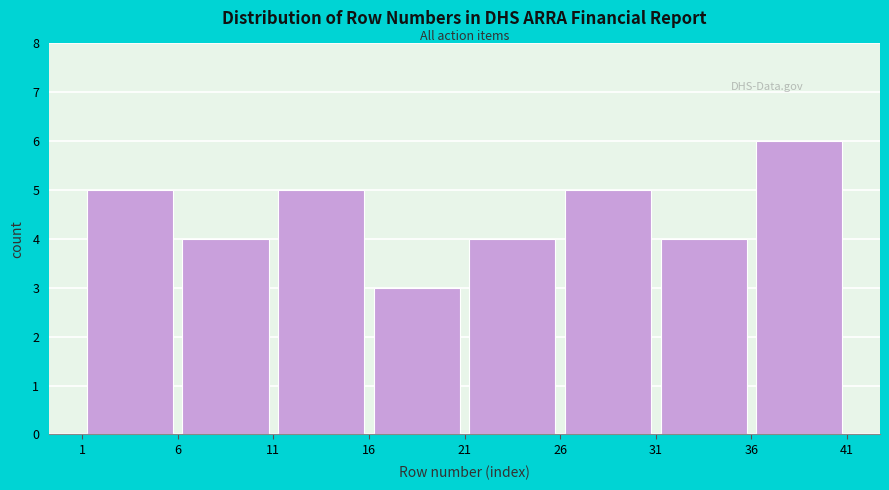

Reading left to right, transcribe this chart: for each bar, give the range it covers on the x-axis and its height. The values are not printed on the chart, so give them approximately, as read against the axis.

1 to 6: 5
6 to 11: 4
11 to 16: 5
16 to 21: 3
21 to 26: 4
26 to 31: 5
31 to 36: 4
36 to 41: 6